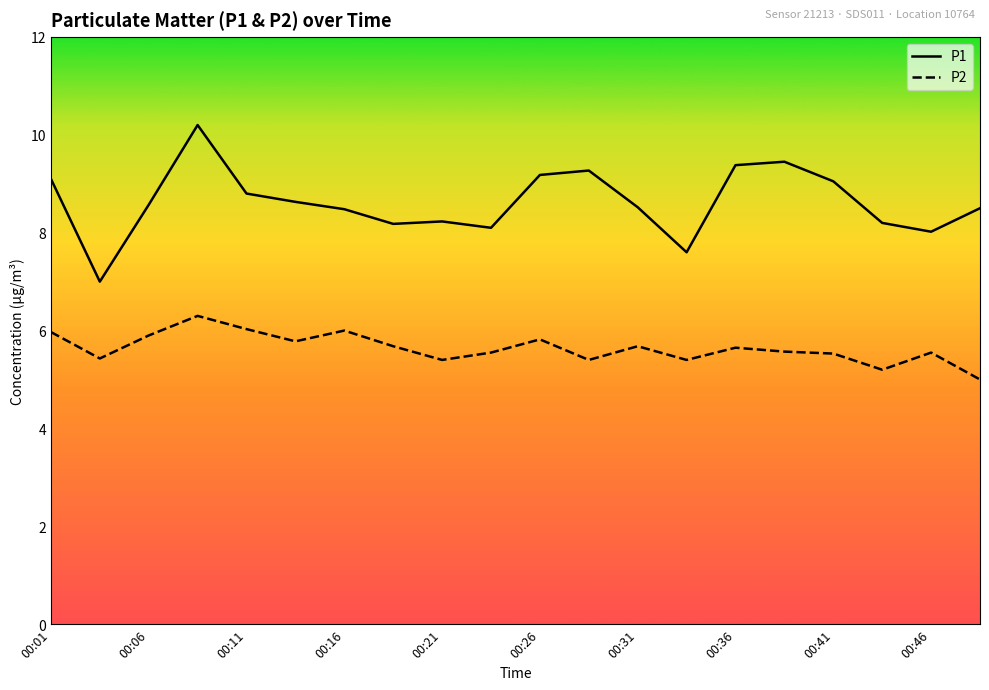

What is the difference between the maximum and minimum values in the P1 series?

3.2